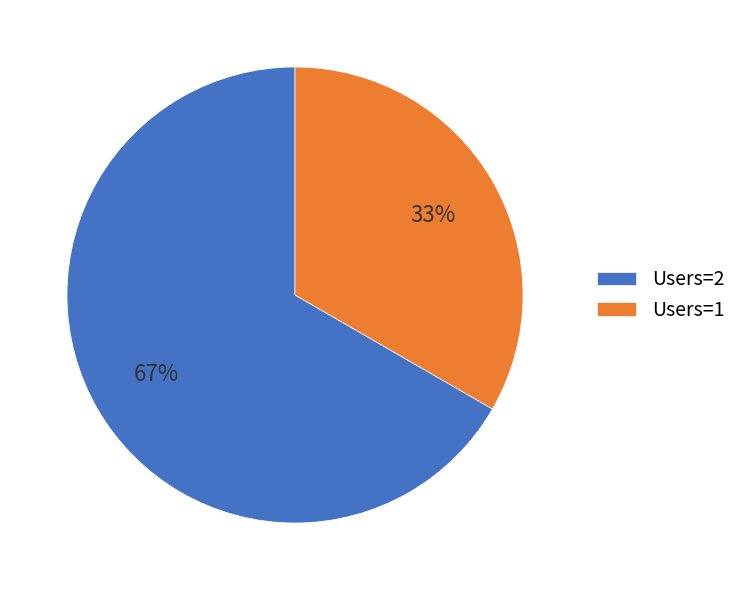

Between Users=1 and Users=2, which is larger?

Users=2